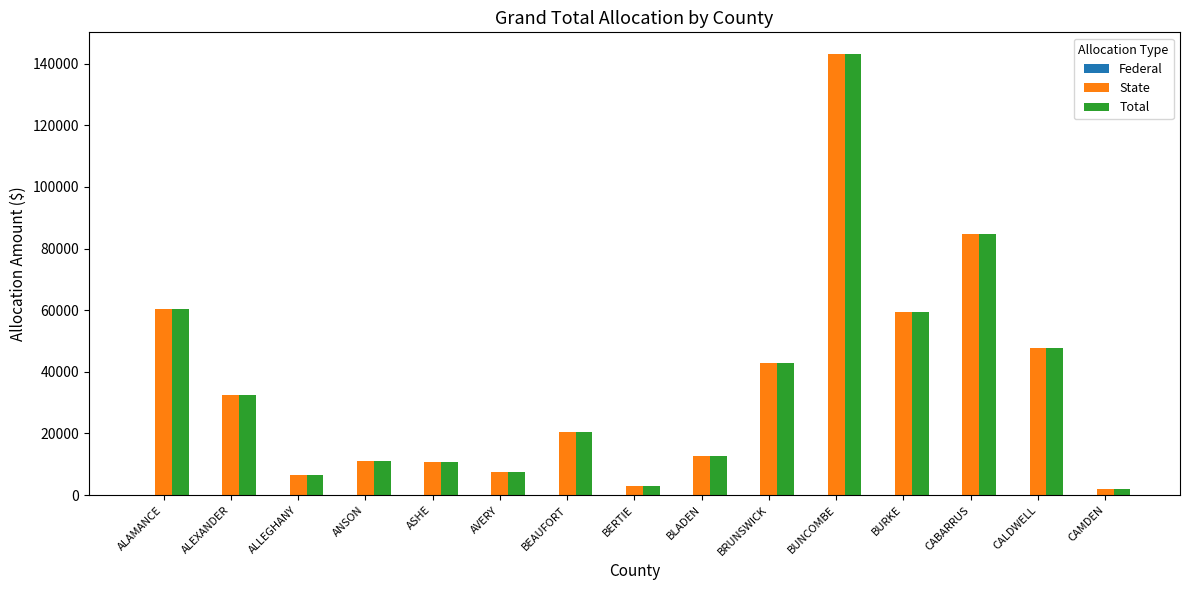

What is the difference between the highest and lowest values at BEAUFORT?

0